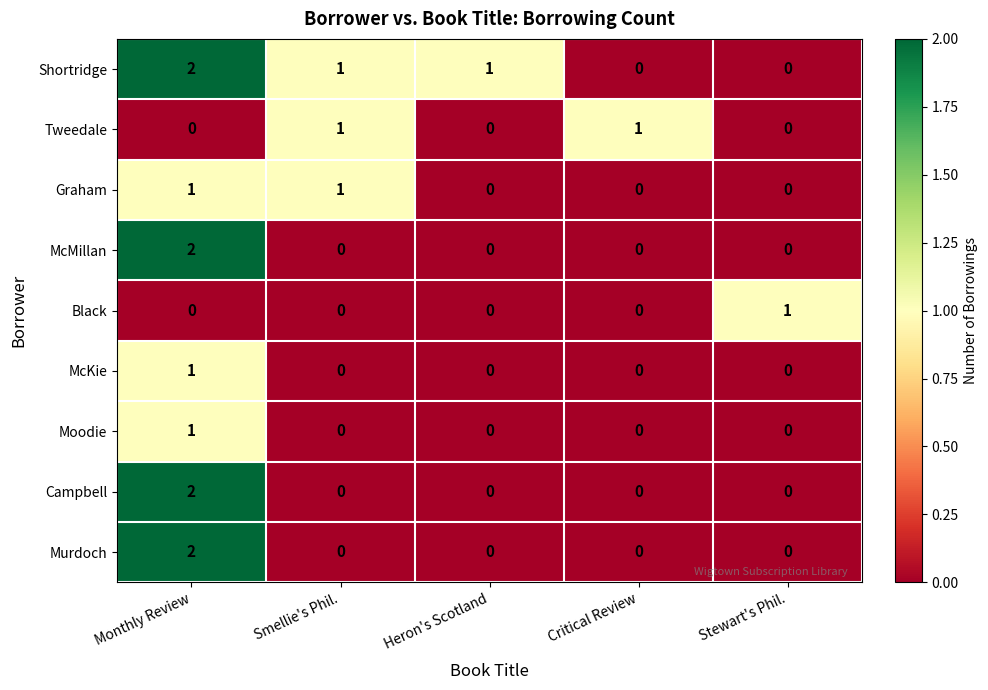

What is the maximum value shown in the chart?

2